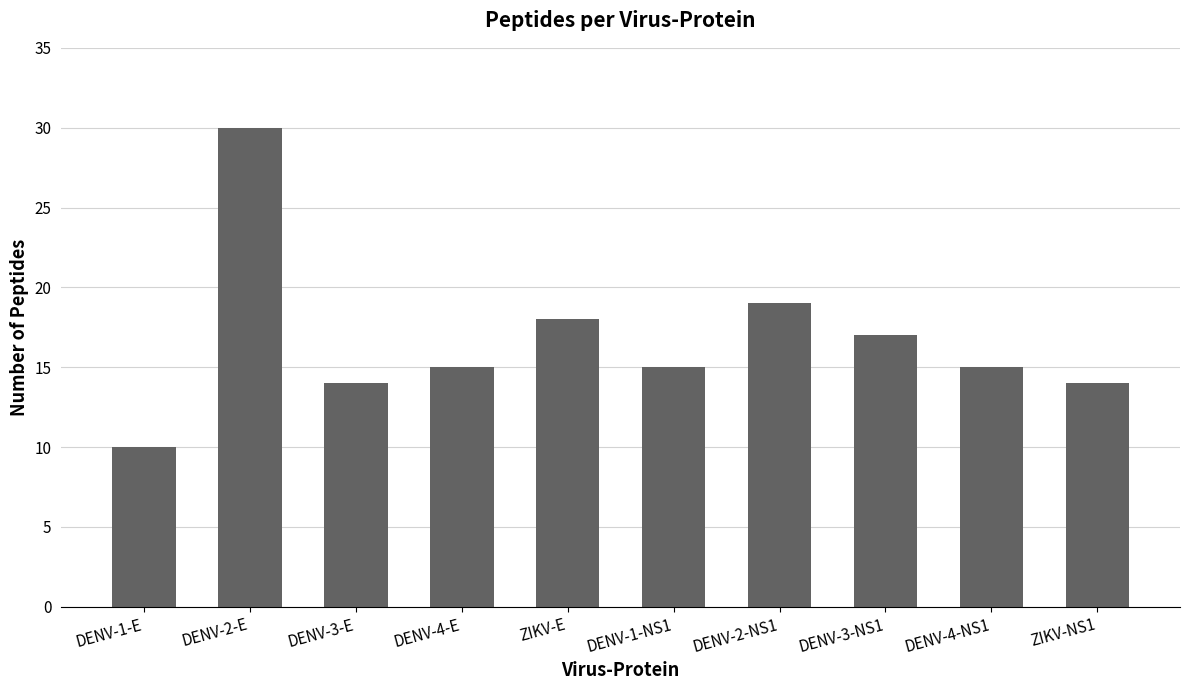

How many data points does each series have?

10